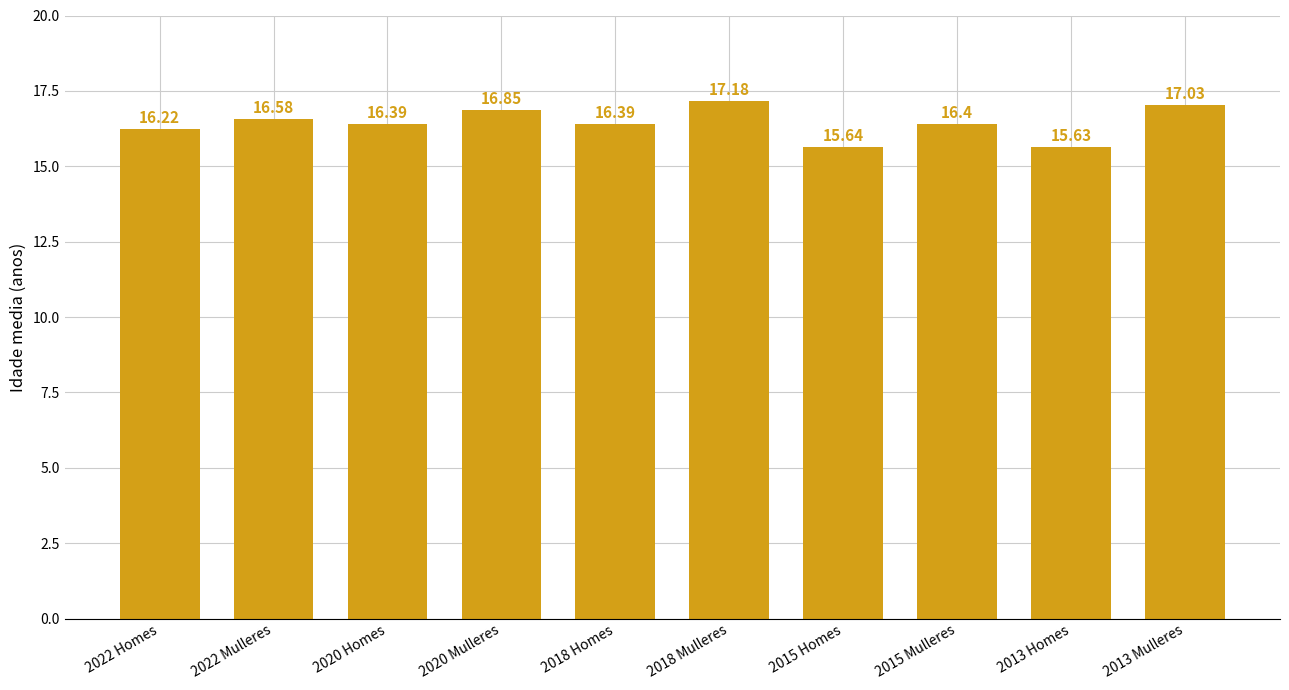

What is the smallest value displayed?

15.6